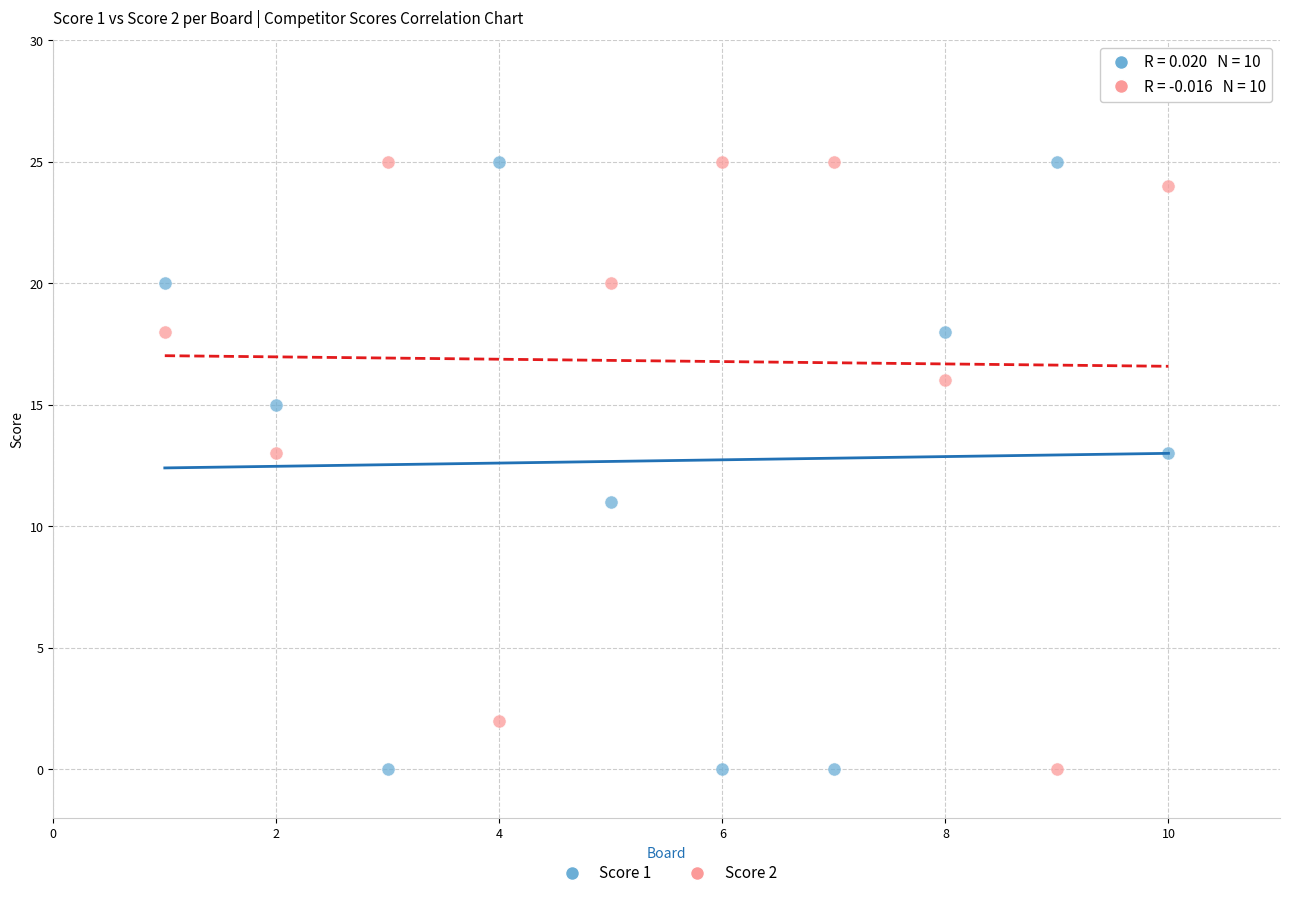

What is the X range (max minus min) for the scatter plot?

9